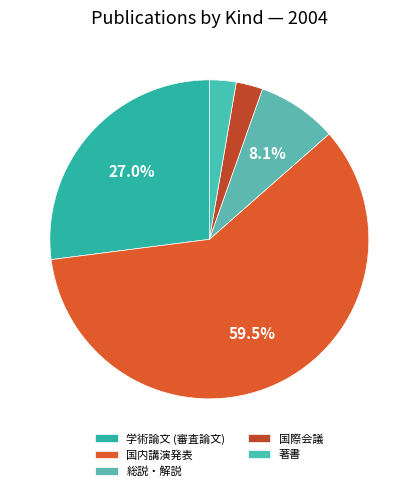

Count the number of slices in the pie.

5